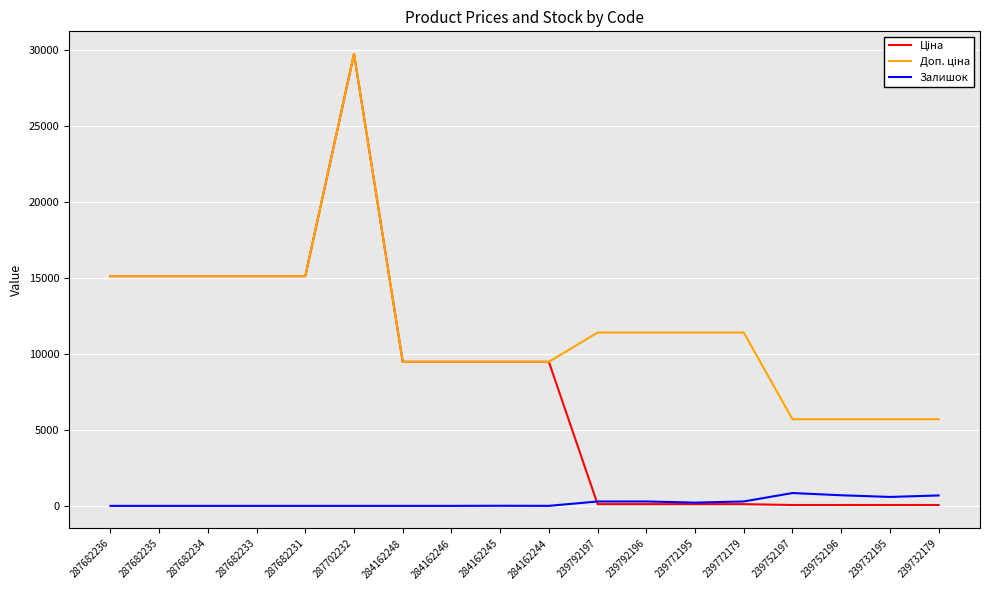

The Залишок series shows 290.0 at 239792196. True or false?

True